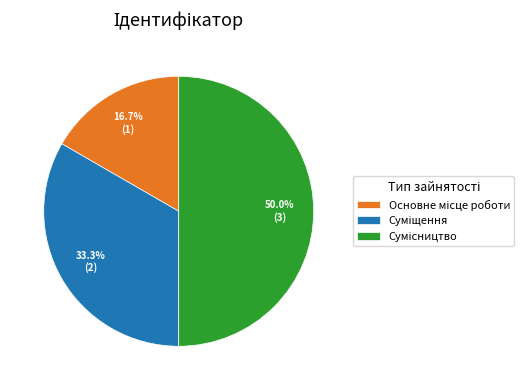

Between Основне місце роботи and Сумісництво, which is larger?

Сумісництво